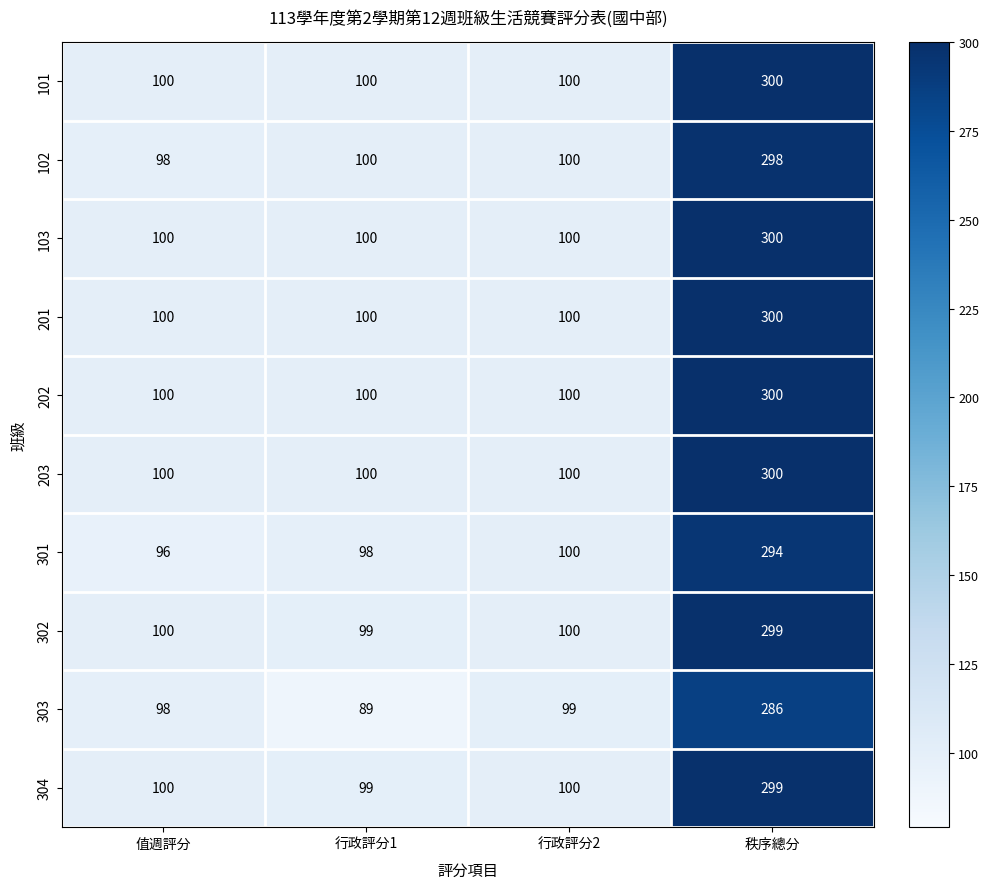

Which category has the lowest value in the 303 series?

行政評分1